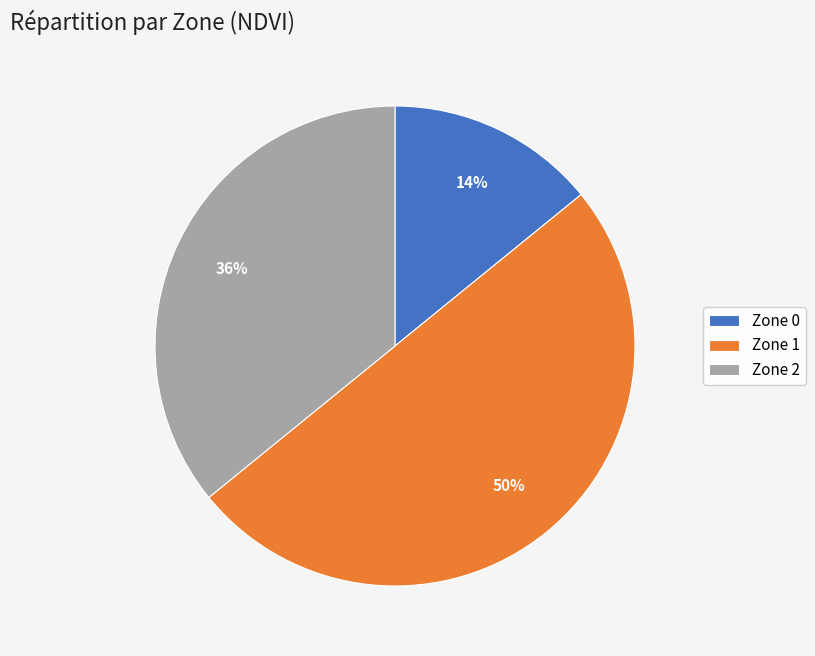

Which category has the smallest portion of the pie?

Zone 0